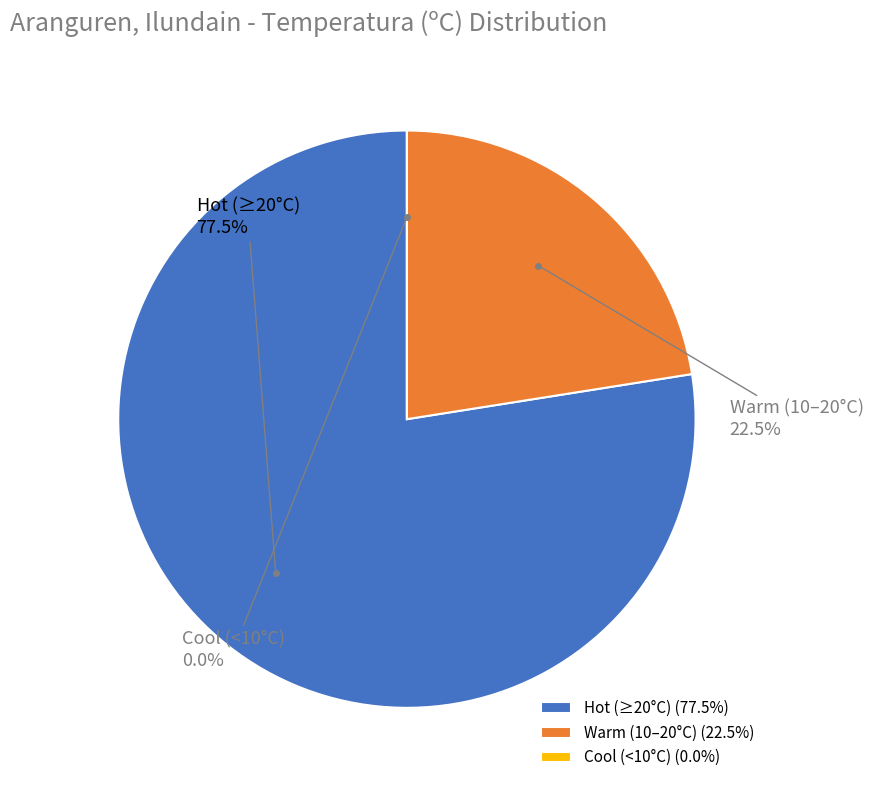

True or false: 12:00 accounts for 23% of the total.

False